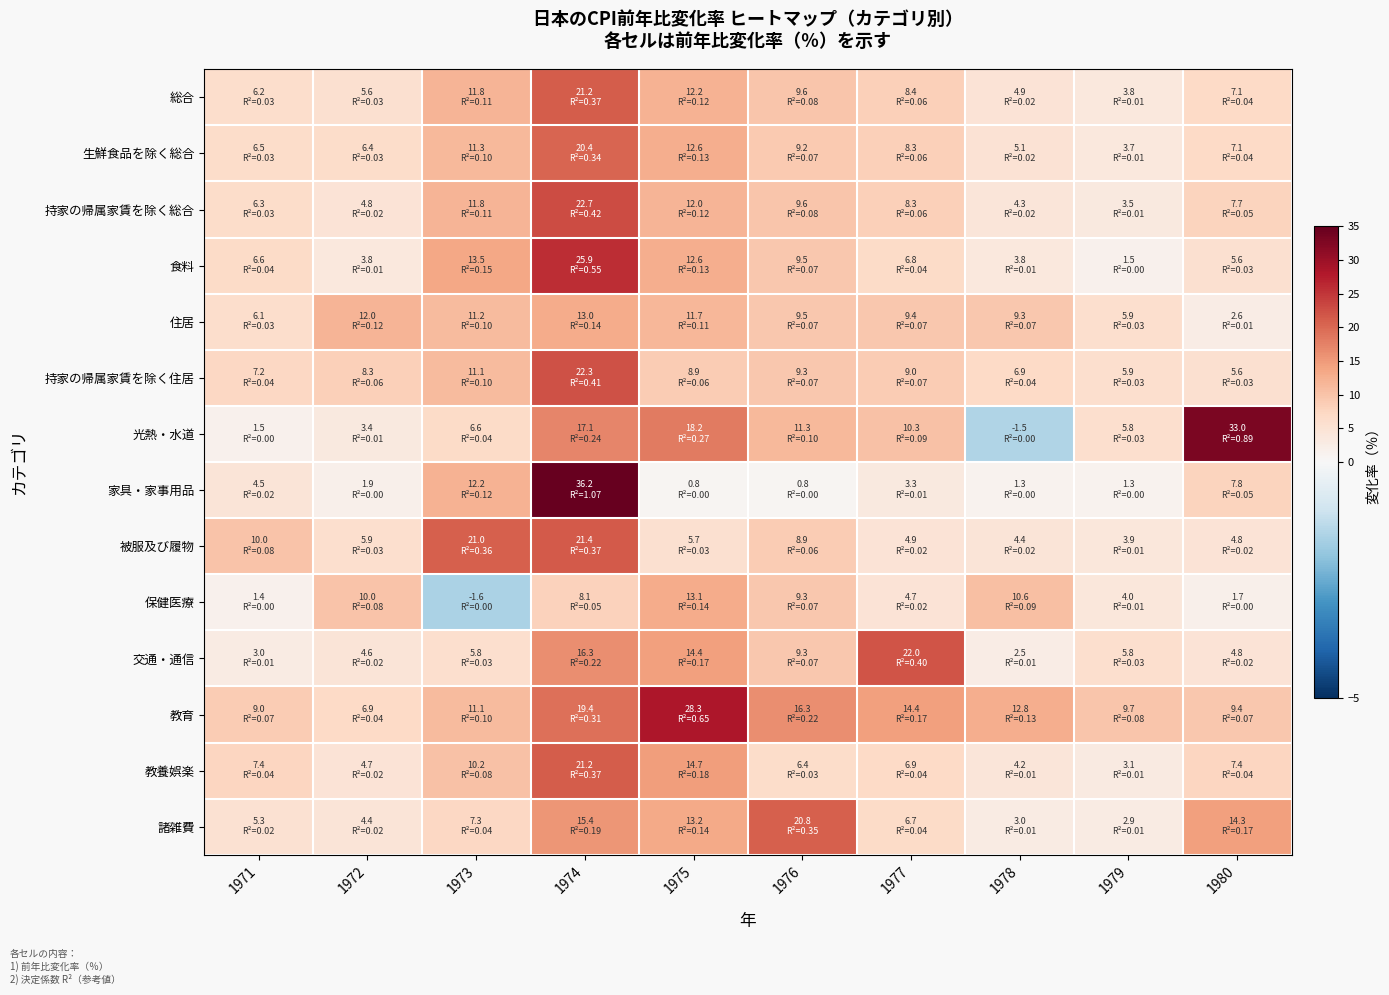

Rank the series by their maximum value, from lowest to highest.

住居, 保健医療, 生鮮食品を除く総合, 諸雑費, 総合, 教養娯楽, 被服及び履物, 交通・通信, 持家の帰属家賃を除く住居, 持家の帰属家賃を除く総合, 食料, 教育, 光熱・水道, 家具・家事用品